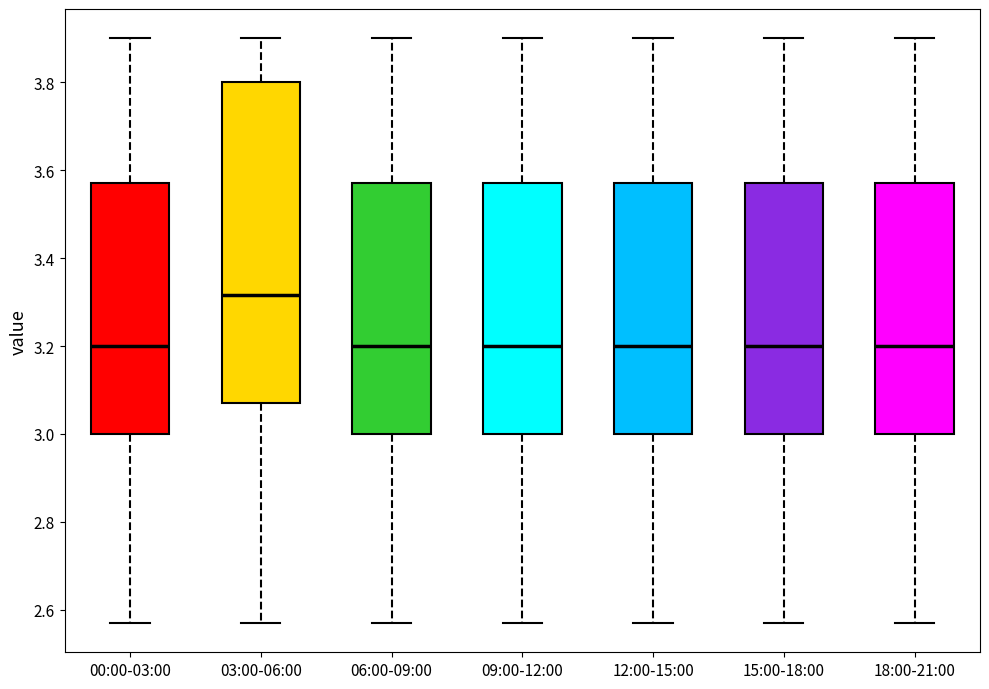

Reading left to right, transcribe this box plot: for each box, give where its median line is, the range the box spans, and where its two whiskers end, as read against the y-axis. The values are not printed on the chart, so give them approximately, as read against the axis.

00:00-03:00: median 3.20, box 3.00 to 3.58, whiskers 2.58 to 3.90
03:00-06:00: median 3.32, box 3.08 to 3.80, whiskers 2.58 to 3.90
06:00-09:00: median 3.20, box 3.00 to 3.58, whiskers 2.58 to 3.90
09:00-12:00: median 3.20, box 3.00 to 3.58, whiskers 2.58 to 3.90
12:00-15:00: median 3.20, box 3.00 to 3.58, whiskers 2.58 to 3.90
15:00-18:00: median 3.20, box 3.00 to 3.58, whiskers 2.58 to 3.90
18:00-21:00: median 3.20, box 3.00 to 3.58, whiskers 2.58 to 3.90